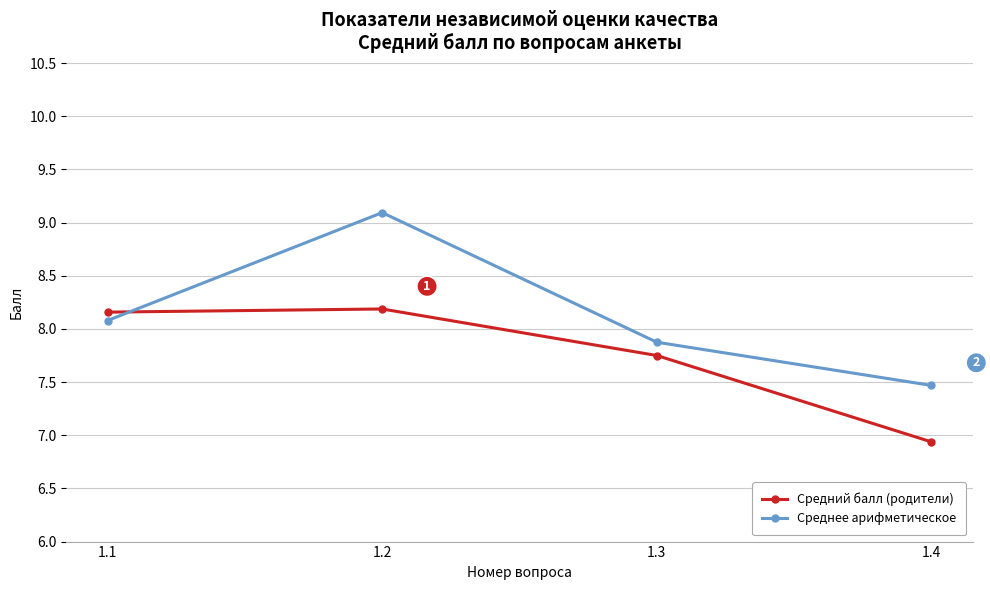

What is the spread (max minus min) of values at 1.4?

0.5